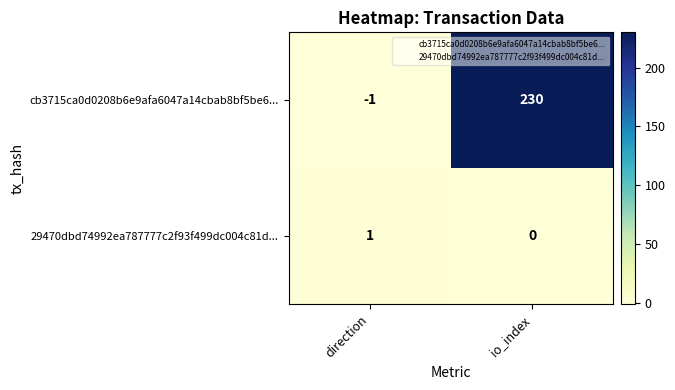

Which series changed the most between direction and io_index?

cb3715ca0d0208b6e9afa6047a14cbab8bf5be6...